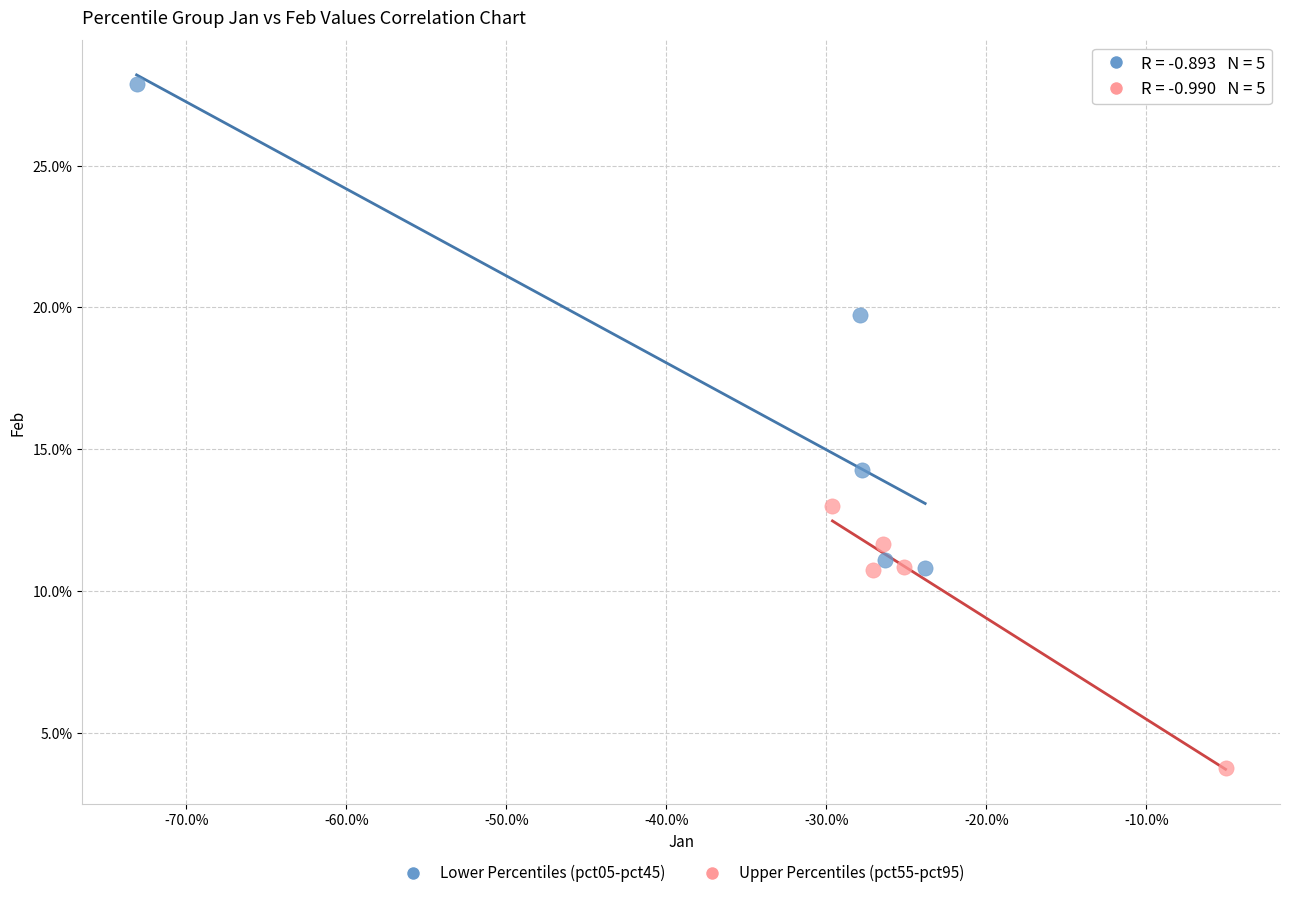

Which series contains the lowest Y value?

Upper Percentiles (pct55-pct95)